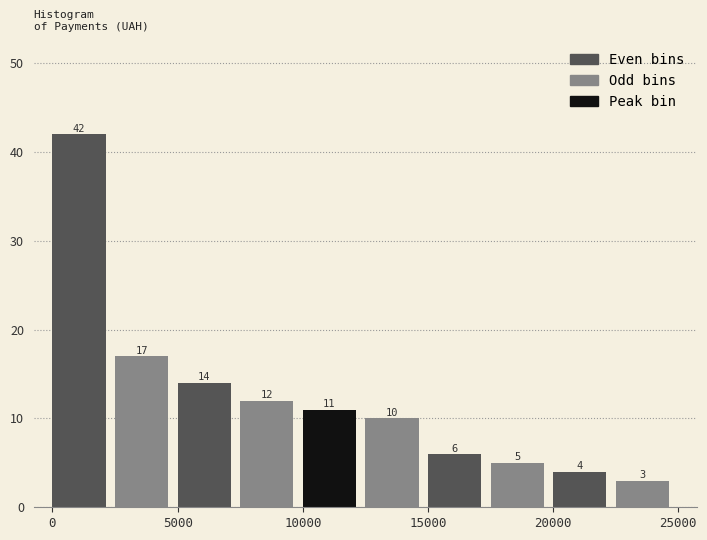

Reading left to right, transcribe this chart: for each bar, give the range it covers on the x-axis and its height.

0 to 2500: 42
2500 to 5000: 17
5000 to 7500: 14
7500 to 10000: 12
10000 to 12500: 11
12500 to 15000: 10
15000 to 17500: 6
17500 to 20000: 5
20000 to 22500: 4
22500 to 25000: 3